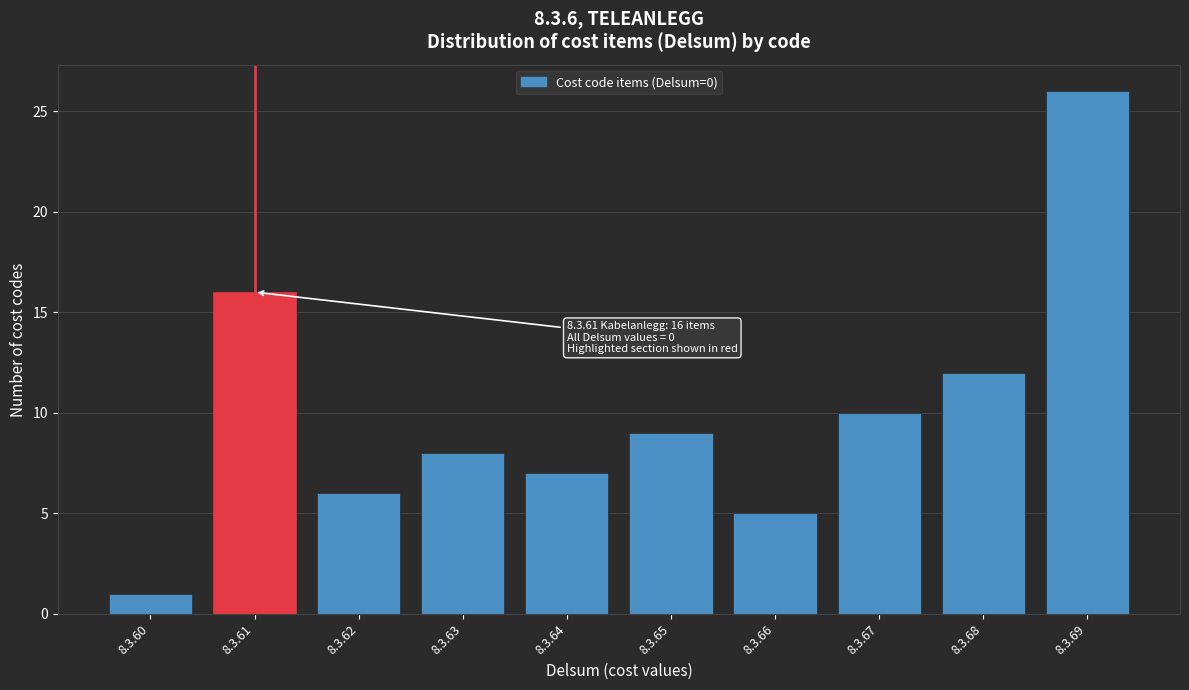

Reading left to right, extract all data points from this chart.

8.3.60=1	8.3.61=16	8.3.62=6	8.3.63=8	8.3.64=7	8.3.65=9	8.3.66=5	8.3.67=10	8.3.68=12	8.3.69=26